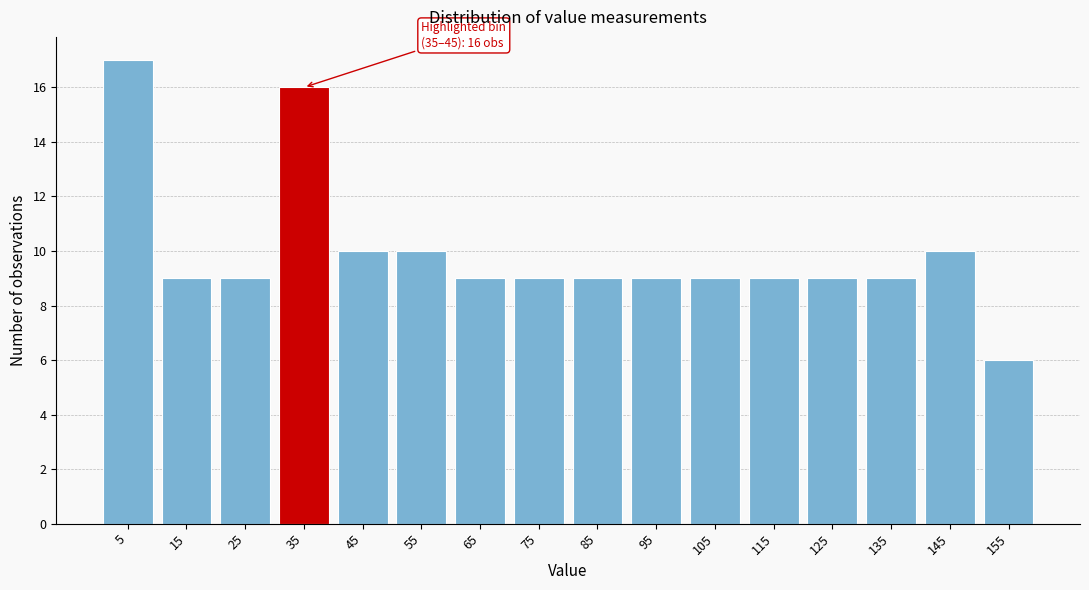

Reading right to left, what are all the values shown in this chart?

6	10	9	9	9	9	9	9	9	9	10	10	16	9	9	17